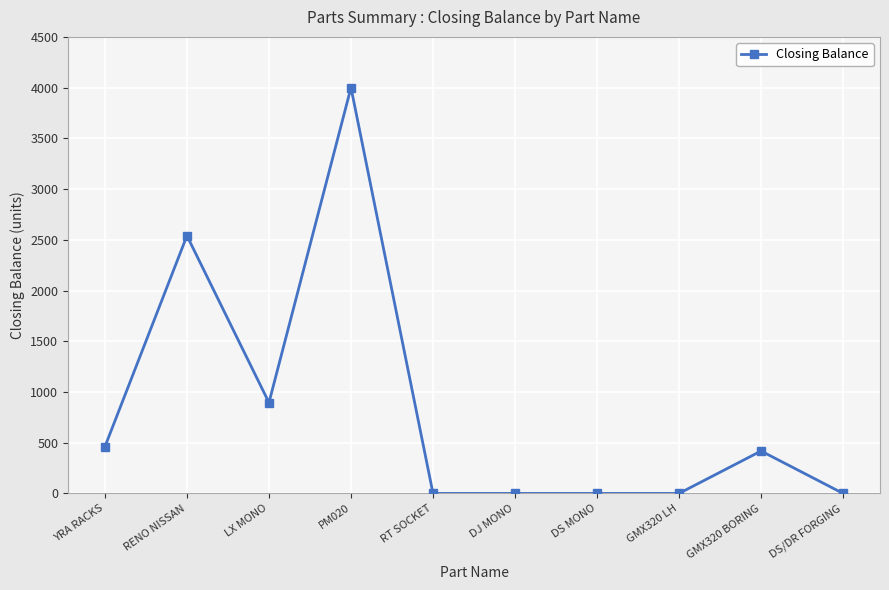

Which has a higher value, GMX320 LH or PM020?

PM020